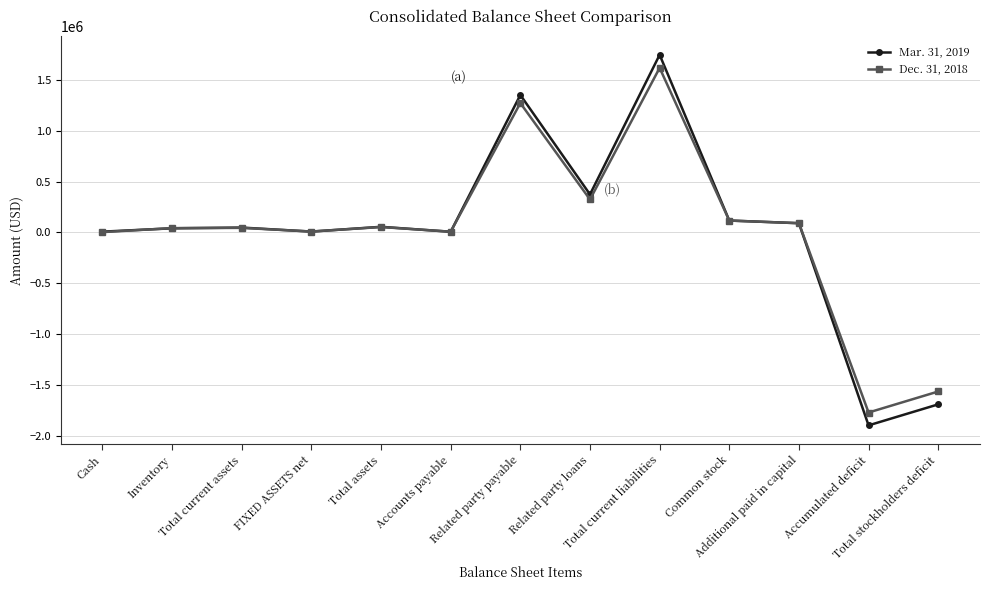

Rank the series by their average value, from highest to lowest.

Mar. 31, 2019, Dec. 31, 2018